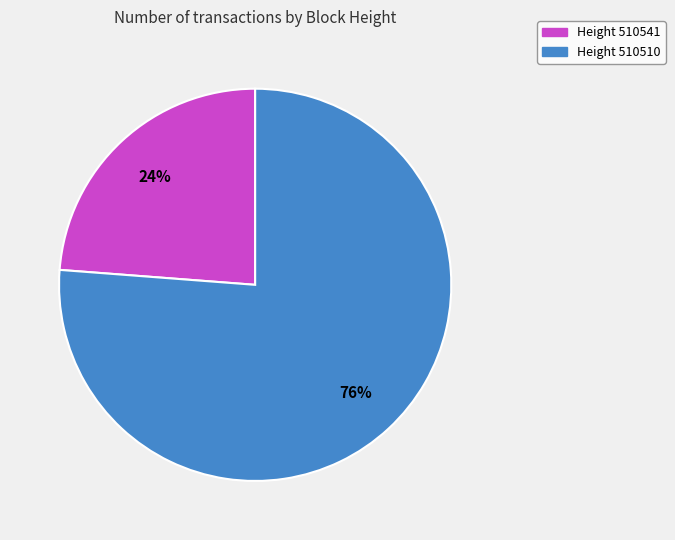

Which category has the biggest portion of the pie?

Height 510510